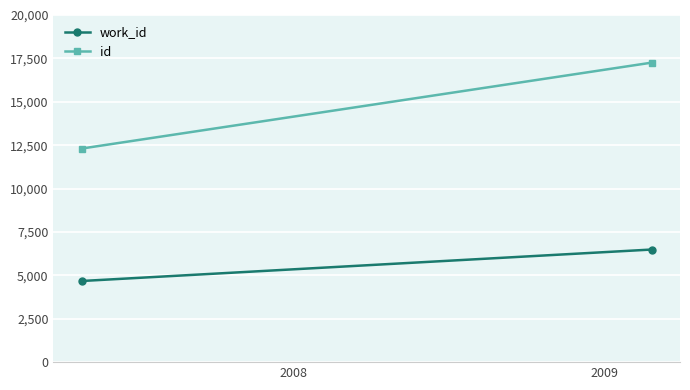

Is the value of id at 2007 greater than the value of work_id at 2008?

Yes